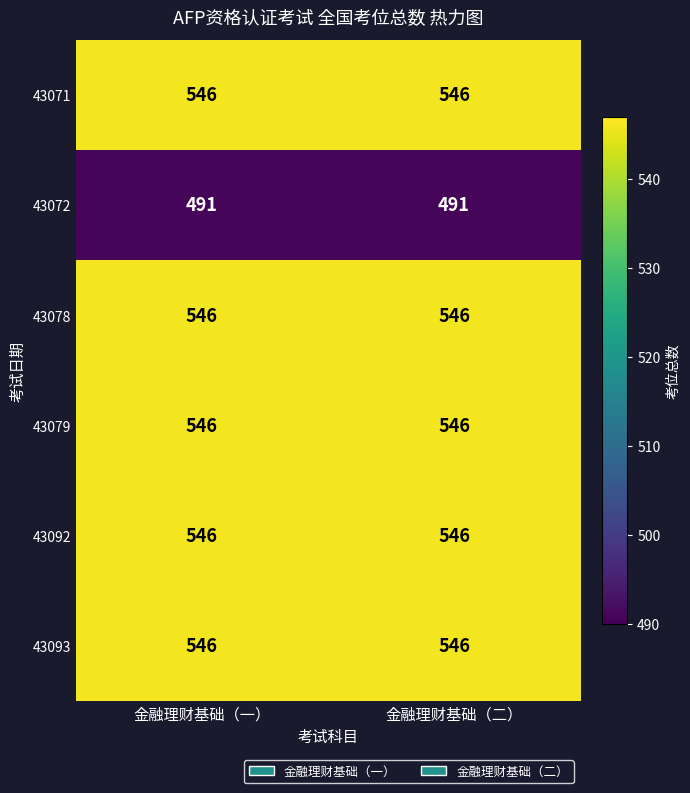

What is the highest value of the 43072 series?

491